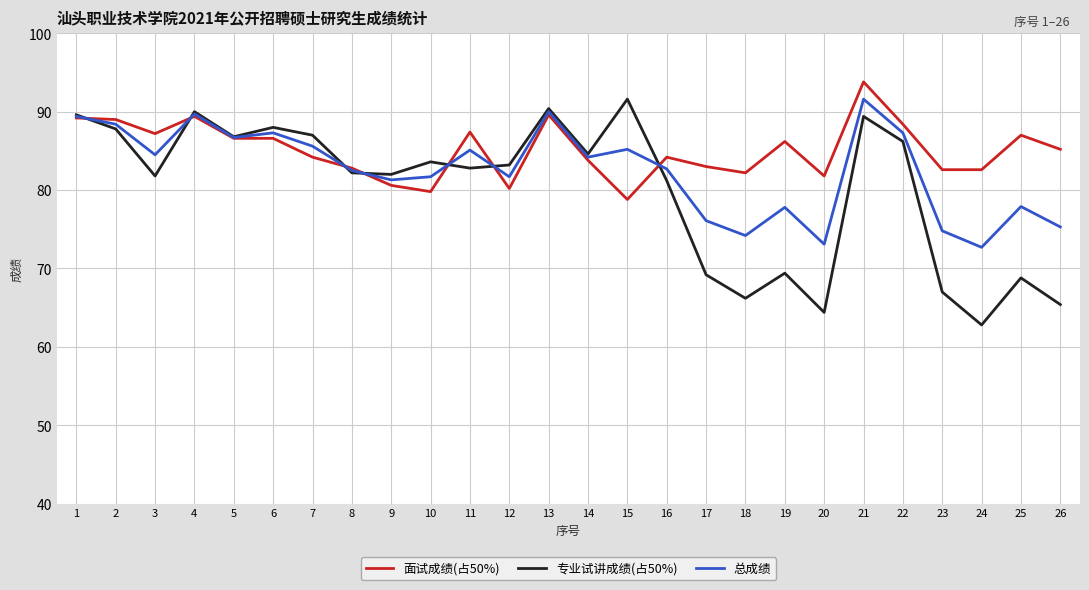

The value of 总成绩 at 15 is 85.2. True or false?

True